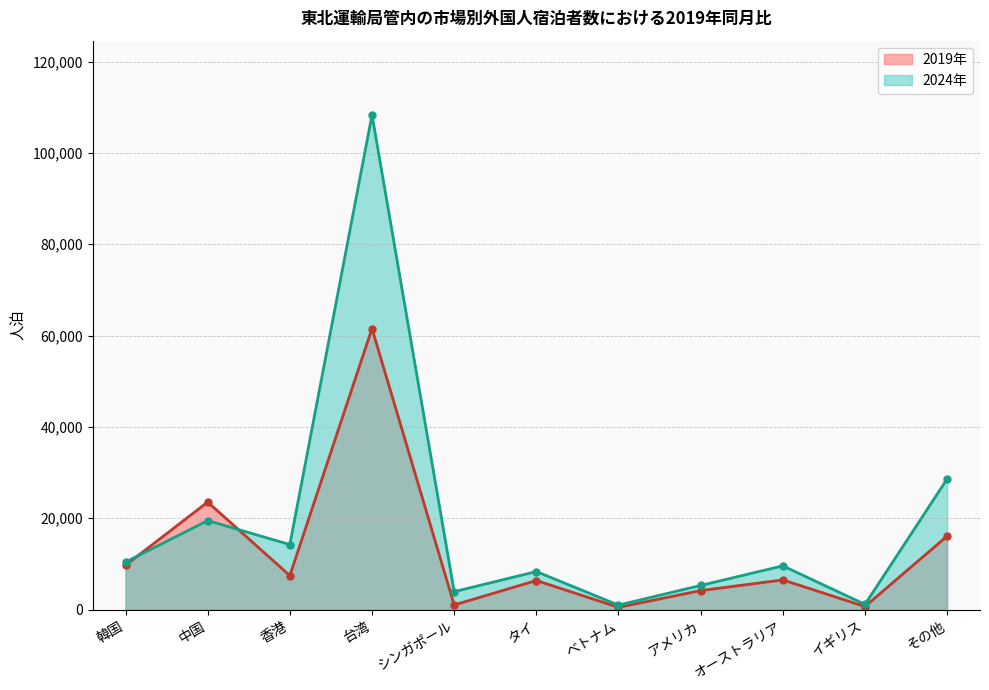

Which has a higher value, 香港 or シンガポール?

香港